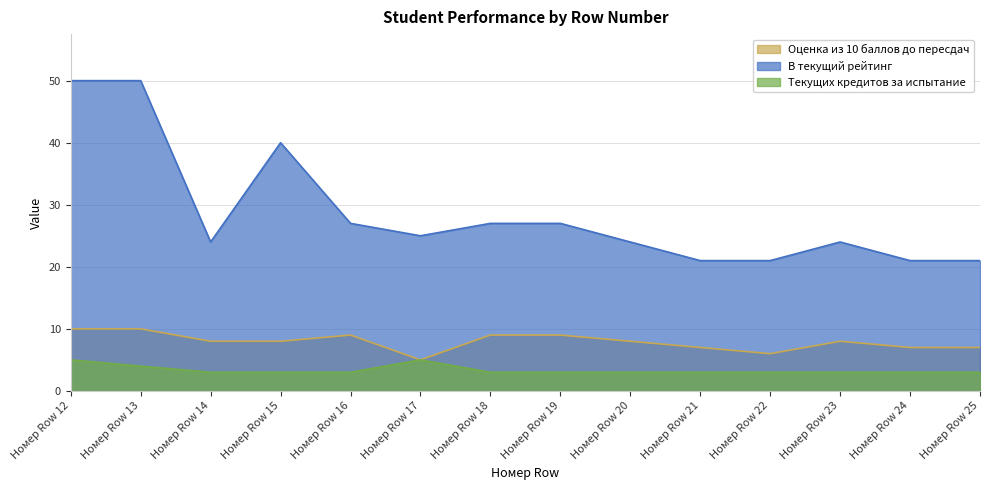

What is the average value of the Оценка из 10 баллов до пересдач series?

8